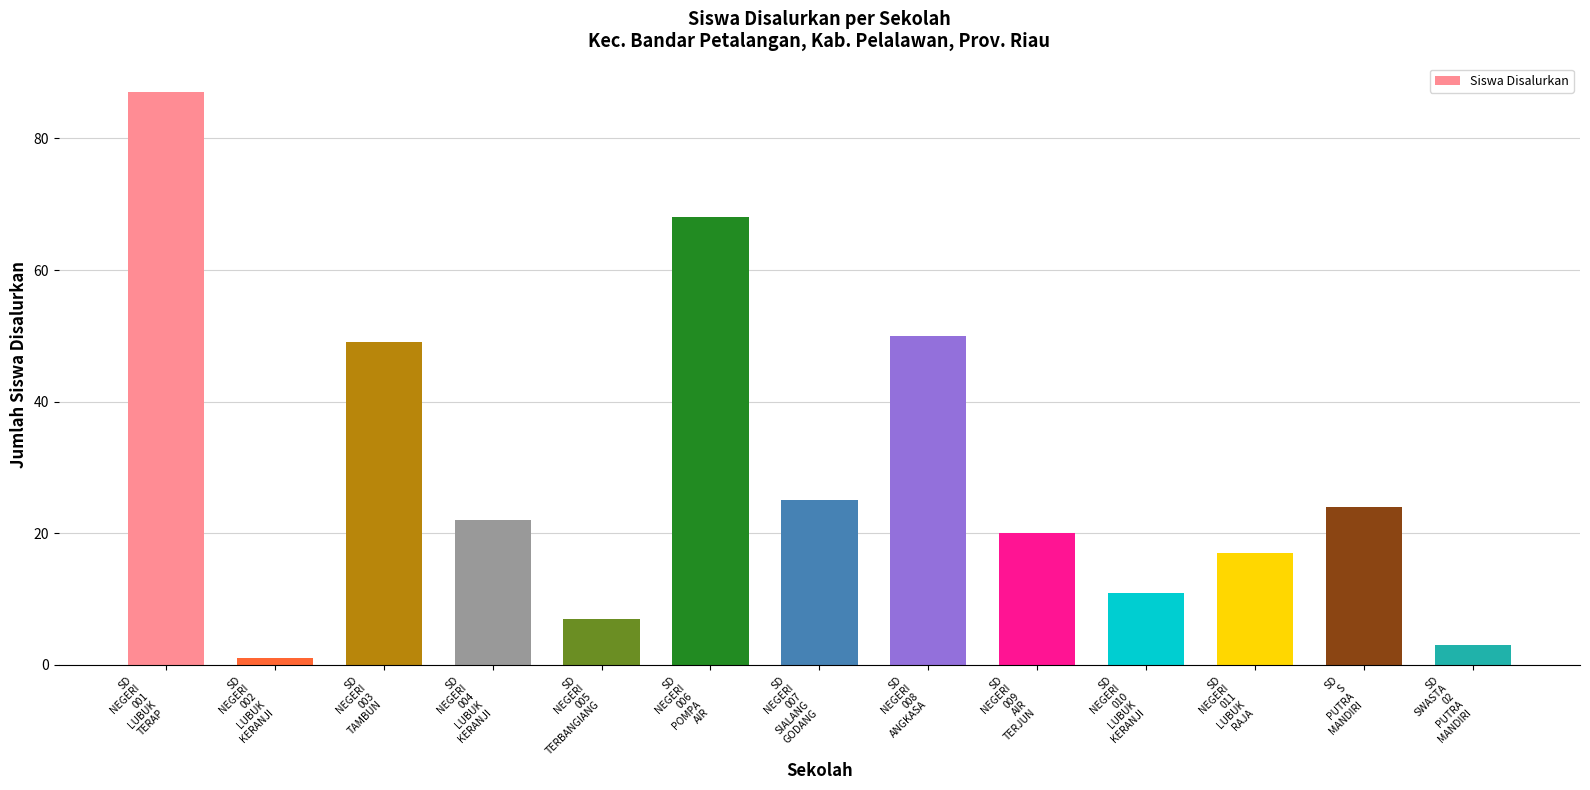

Reading right to left, what are all the values shown in this chart?

SD
SWASTA
02
PUTRA
MANDIRI=3	SD
S
PUTRA
MANDIRI=24	SD
NEGERI
011
LUBUK
RAJA=17	SD
NEGERI
010
LUBUK
KERANJI=11	SD
NEGERI
009
AIR
TERJUN=20	SD
NEGERI
008
ANGKASA=50	SD
NEGERI
007
SIALANG
GODANG=25	SD
NEGERI
006
POMPA
AIR=68	SD
NEGERI
005
TERBANGIANG=7	SD
NEGERI
004
LUBUK
KERANJI=22	SD
NEGERI
003
TAMBUN=49	SD
NEGERI
002
LUBUK
KERANJI=1	SD
NEGERI
001
LUBUK
TERAP=87